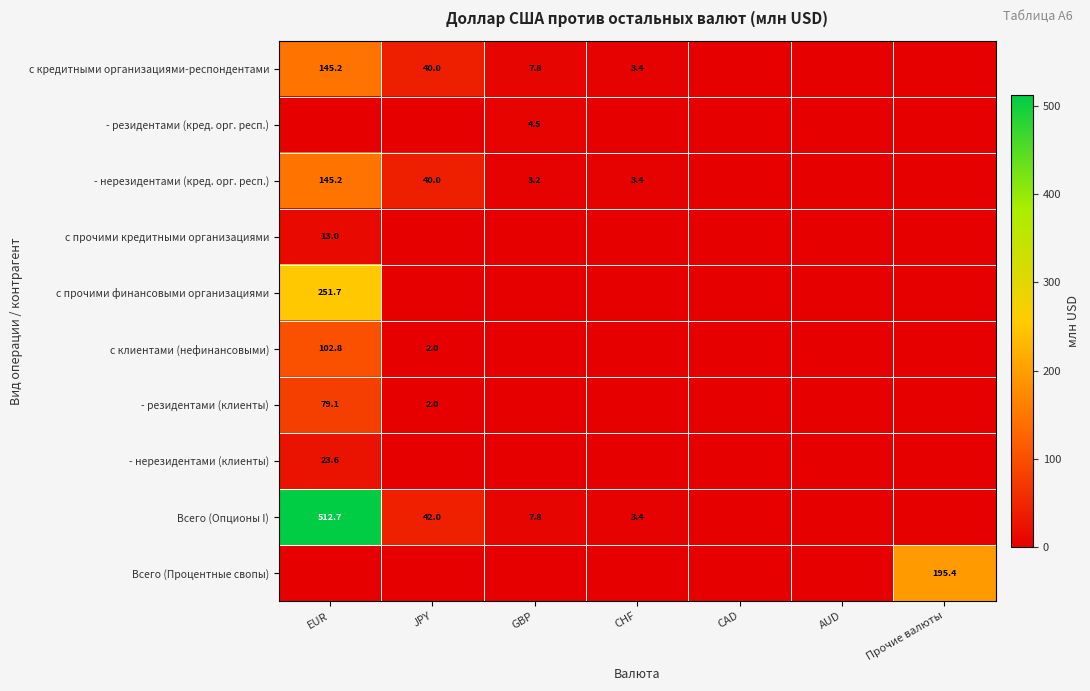

What is the spread (max minus min) of values at EUR?

512.7